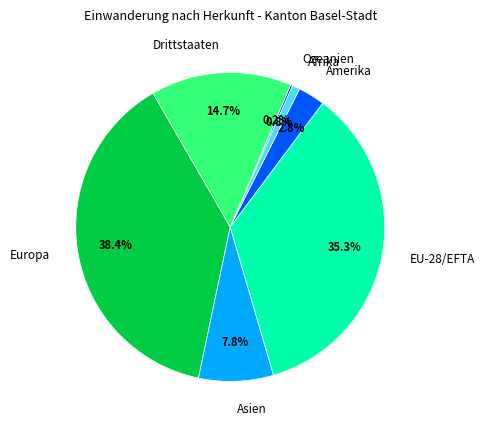

Approximately how many times larger is the value at EU-28/EFTA compared to Drittstaaten?

2.4